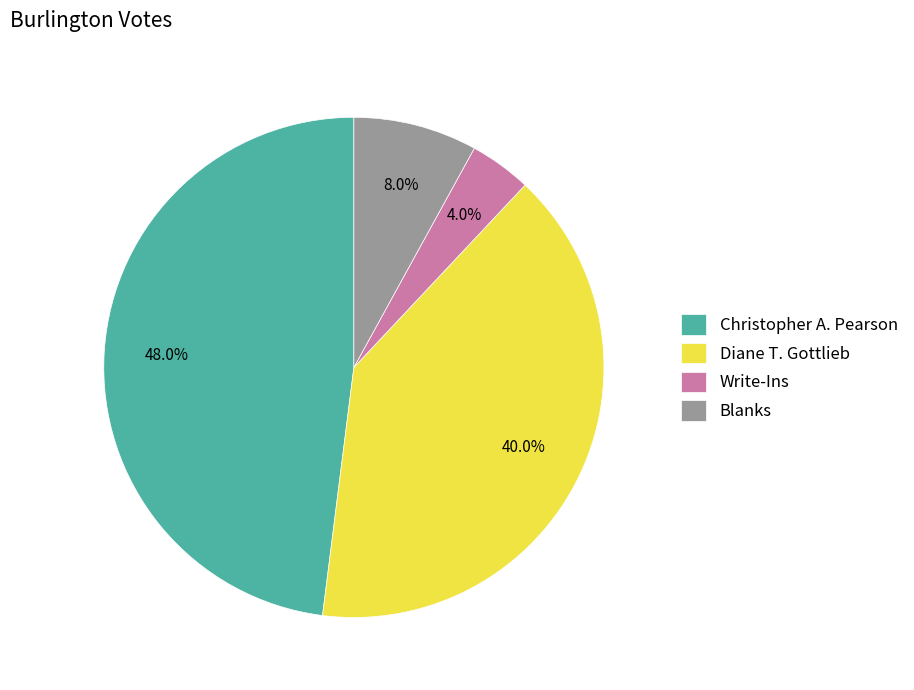

Is it true that Diane T. Gottlieb is 40% of the pie?

True